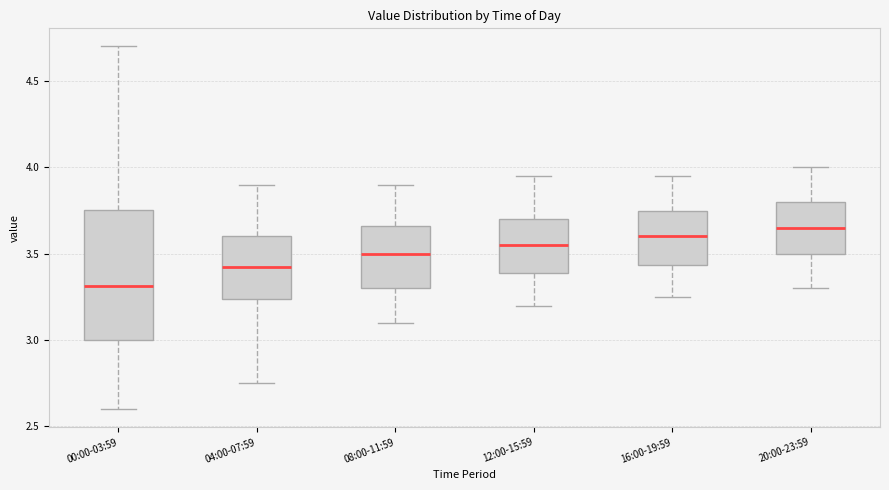

Where does the upper whisker of the box for 08:00-11:59 end on the y-axis? The values are not printed on the chart, so give them approximately, as read against the axis.

3.90